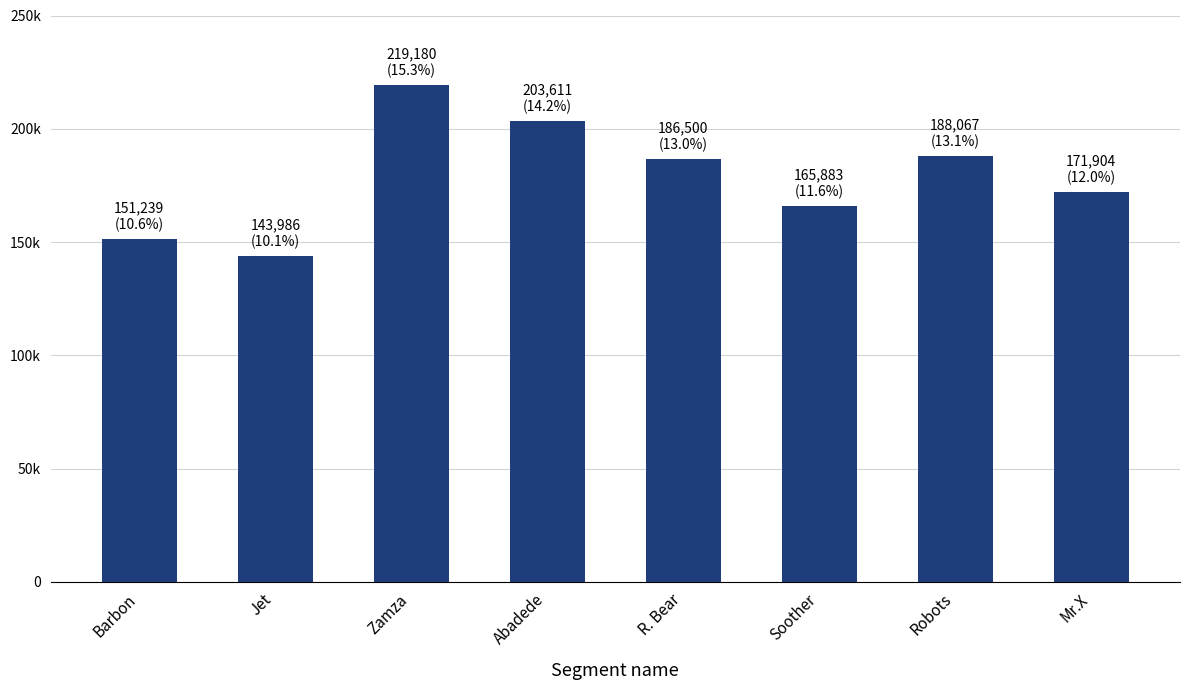

Are the bars horizontal?

No